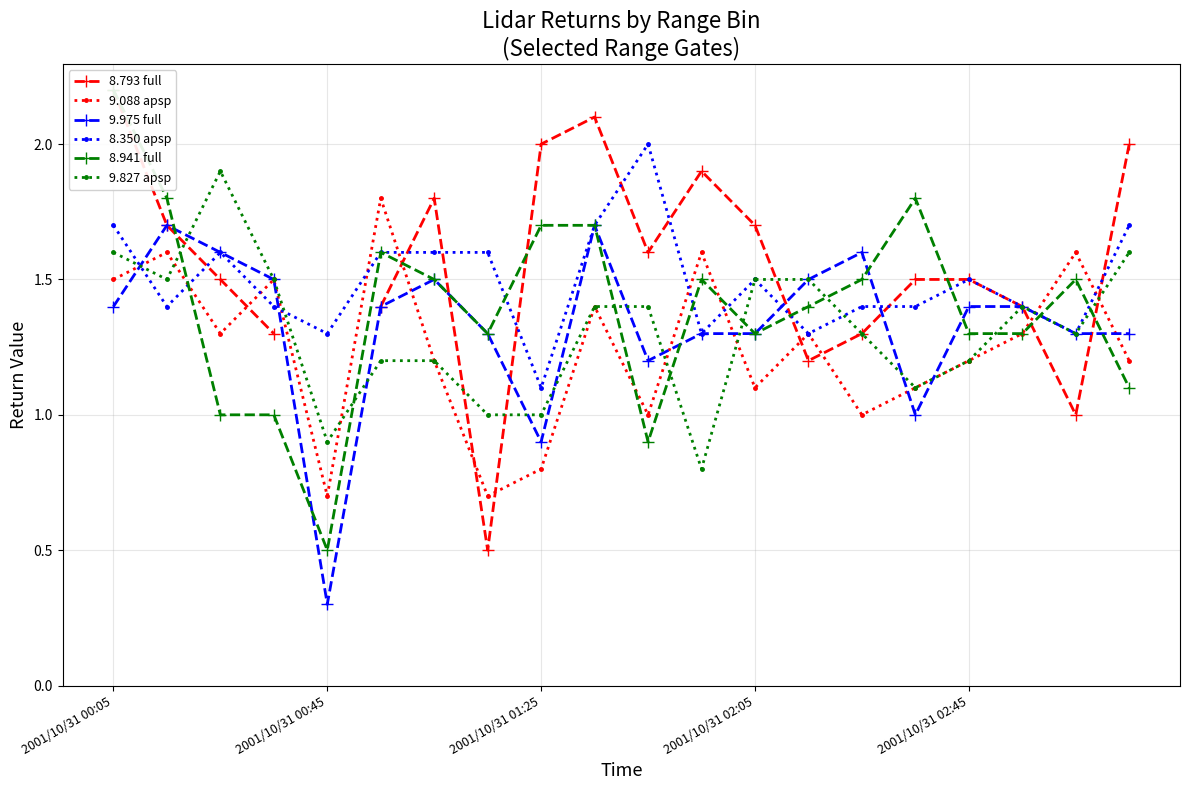

At which category is the sum across all series the highest?

2001/10/31 00:05